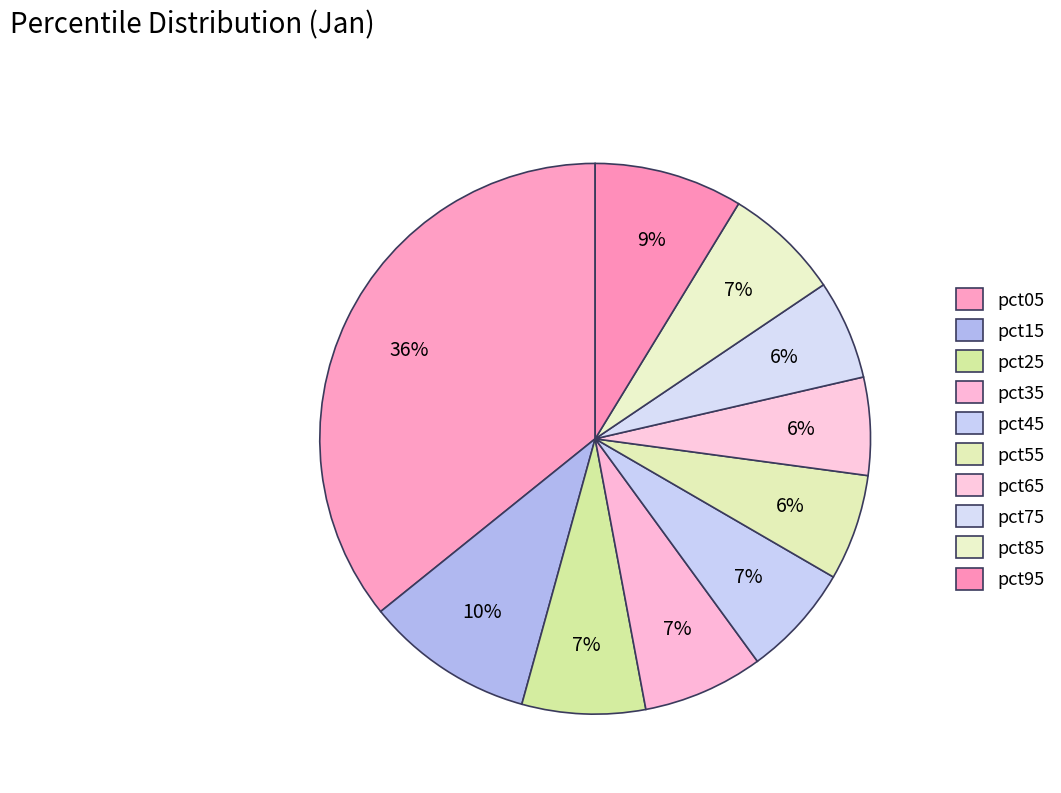

To the nearest percent, what portion does pct75 represent?

6%